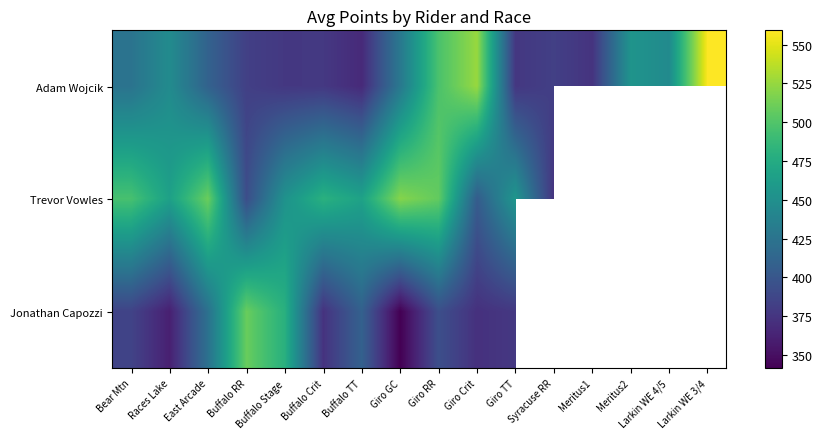

Where is Adam Wojcik nearest to the value 463?

Meritus2